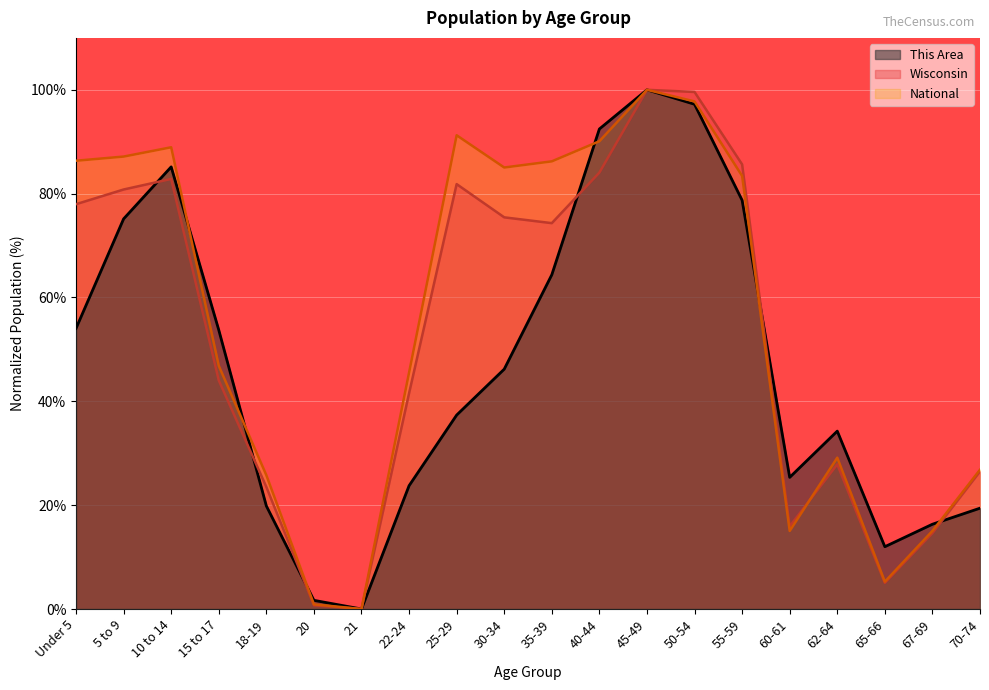

What is the maximum value for National?

100.0